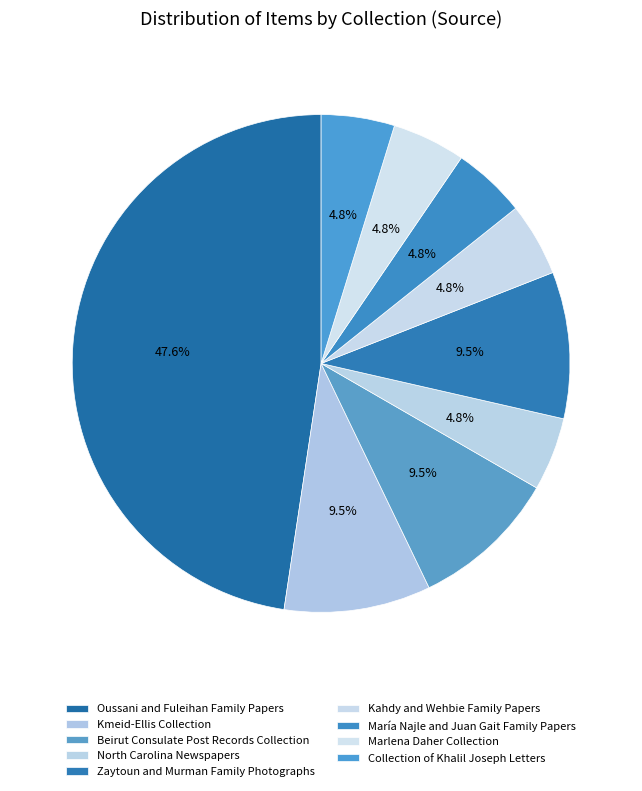

How many segments does this pie chart have?

9